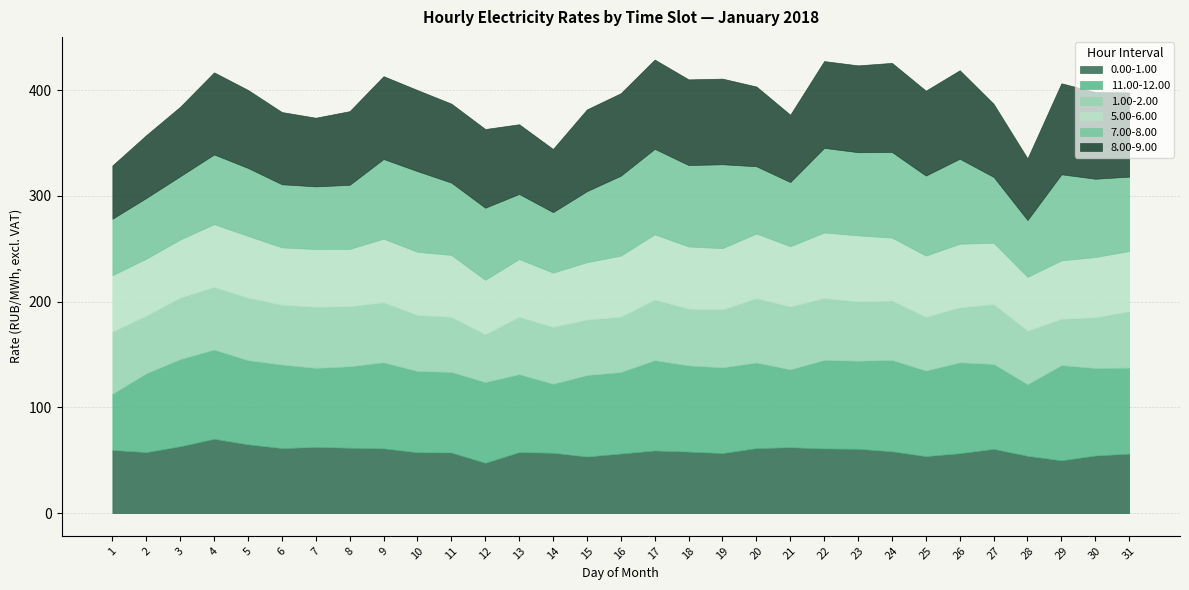

What are all the series names shown in the legend?

0.00-1.00, 11.00-12.00, 1.00-2.00, 5.00-6.00, 7.00-8.00, 8.00-9.00